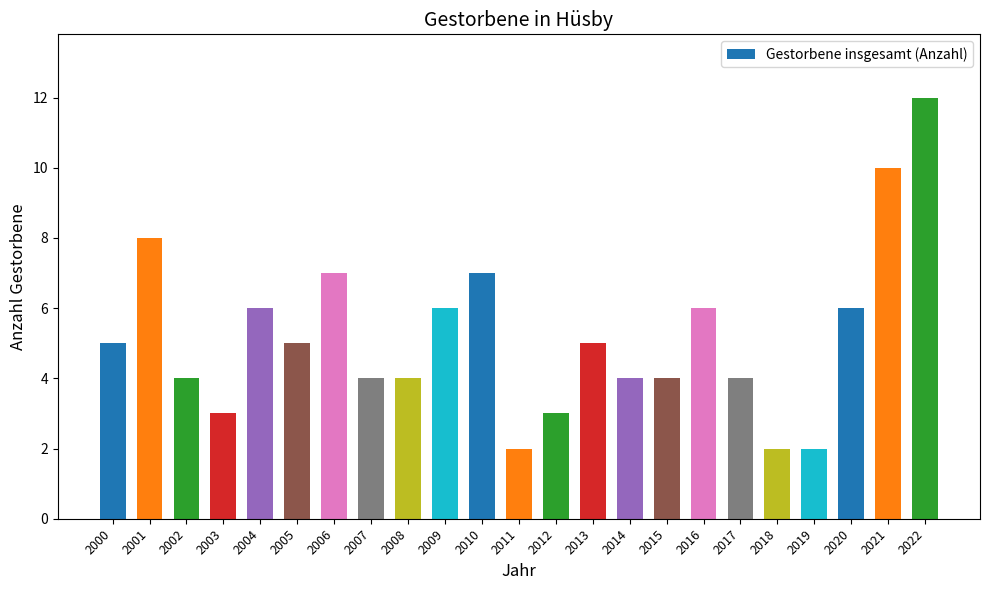

Reading left to right, what are all the values shown in this chart?

5	8	4	3	6	5	7	4	4	6	7	2	3	5	4	4	6	4	2	2	6	10	12